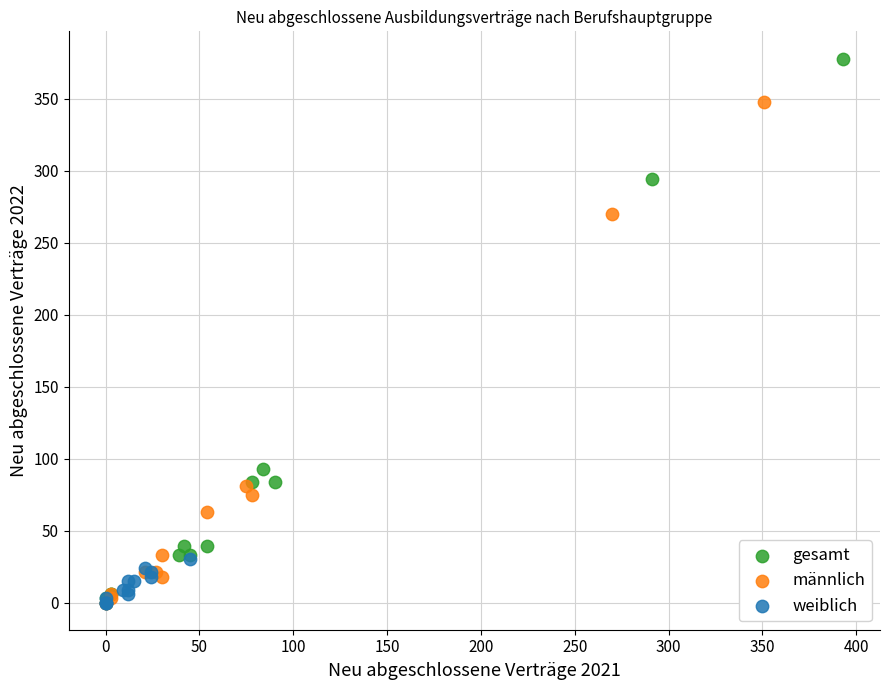

Which series has the largest Y range (max minus min)?

gesamt